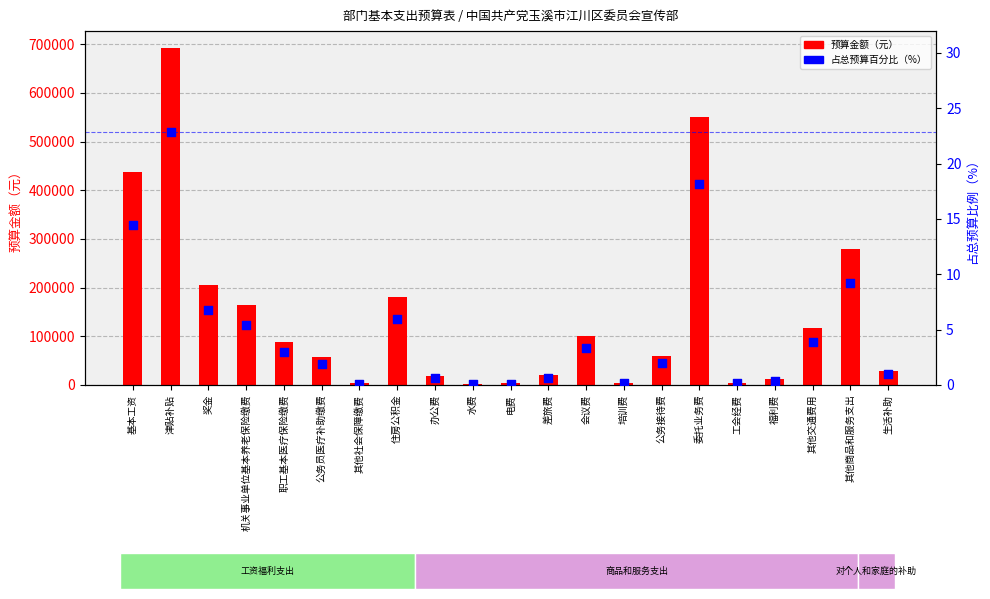

What is the total value across all series at 其他社会保障缴费?

3754.2